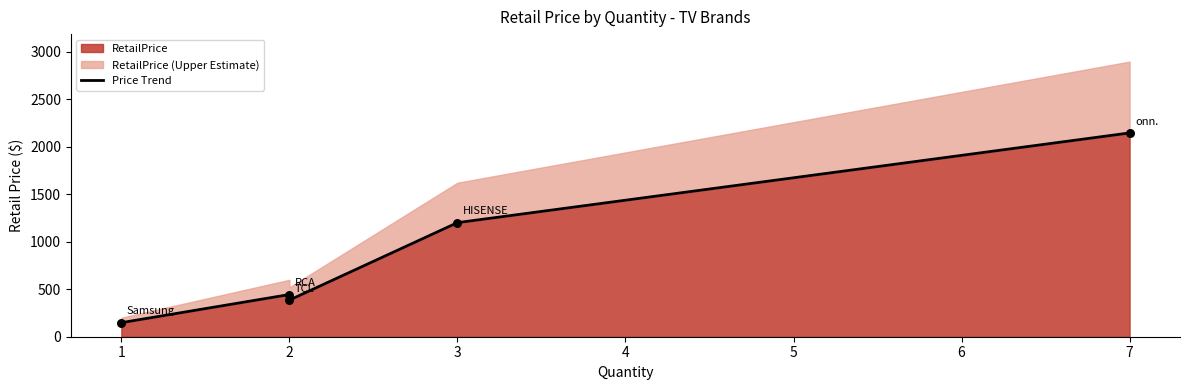

What is the change in value from 1 to 2?

+237.6